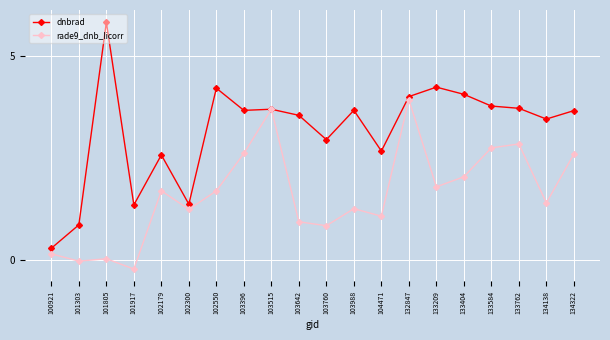

In dnbrad, how many points are higher than both neighbors (excluding endpoints)?

6